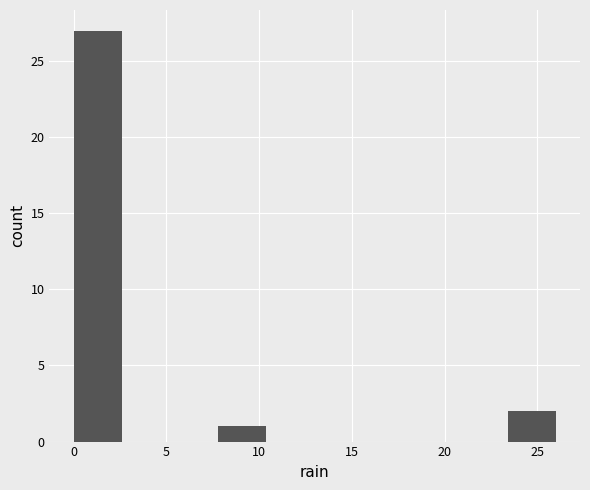

Reading left to right, transcribe this chart: for each bar, give the range it covers on the x-axis and its height. Neither the bar edges nor the heights are printed on the chart, so give them approximately, as read against the axes.

0.0 to 2.6: 27
2.6 to 5.2: 0
5.2 to 7.8: 0
7.8 to 10.4: 1
10.4 to 13.0: 0
13.0 to 15.6: 0
15.6 to 18.2: 0
18.2 to 20.8: 0
20.8 to 23.4: 0
23.4 to 26.0: 2